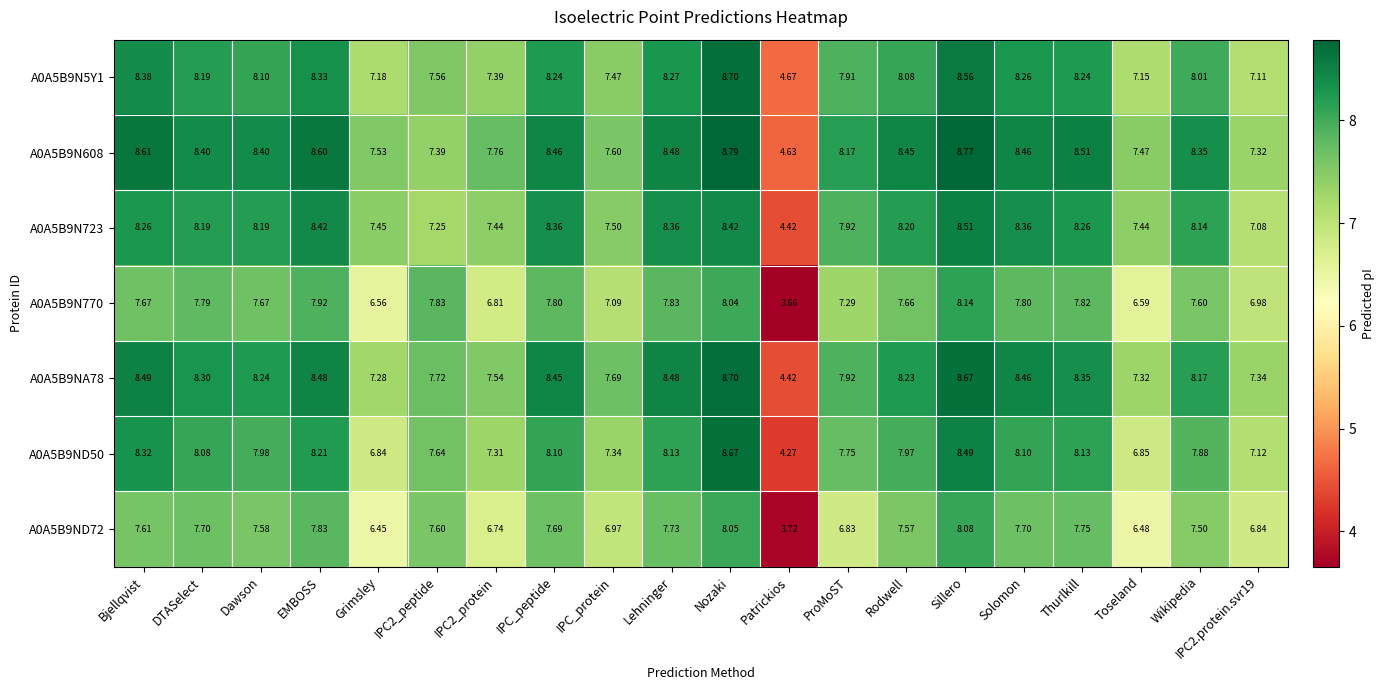

Where does the A0A5B9N608 series first go above 8?

Bjellqvist